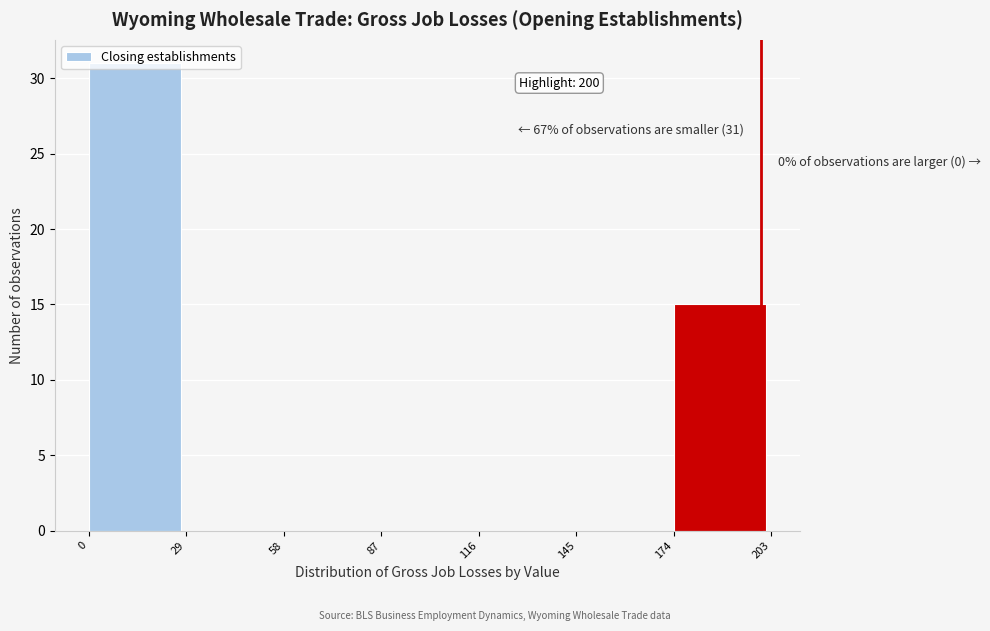

Over which range of the x-axis is the bar tallest?

0 to 29